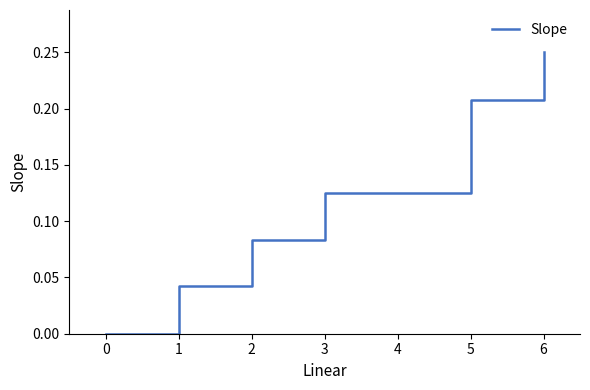

The value at 2 is 0.1. True or false?

False